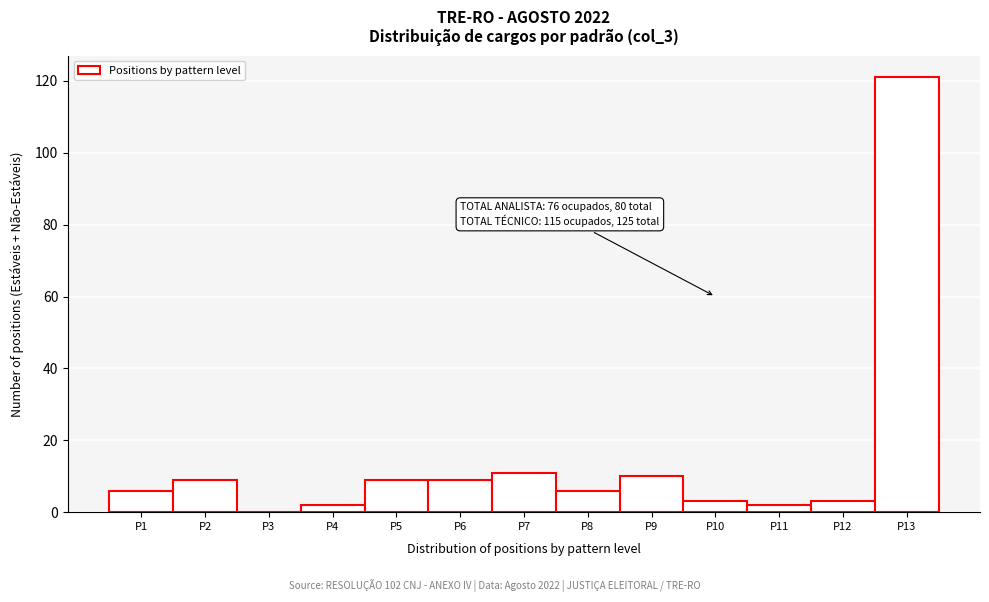

Which range on the x-axis has the tallest bar?

12.5 to 13.5